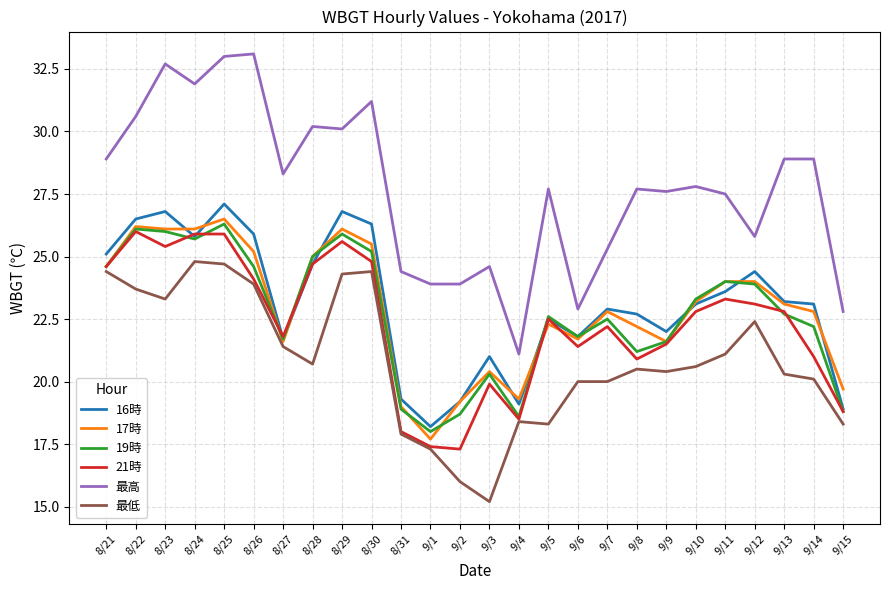

Which series ends up on top after the final intersection of 21時 and 17時?

17時